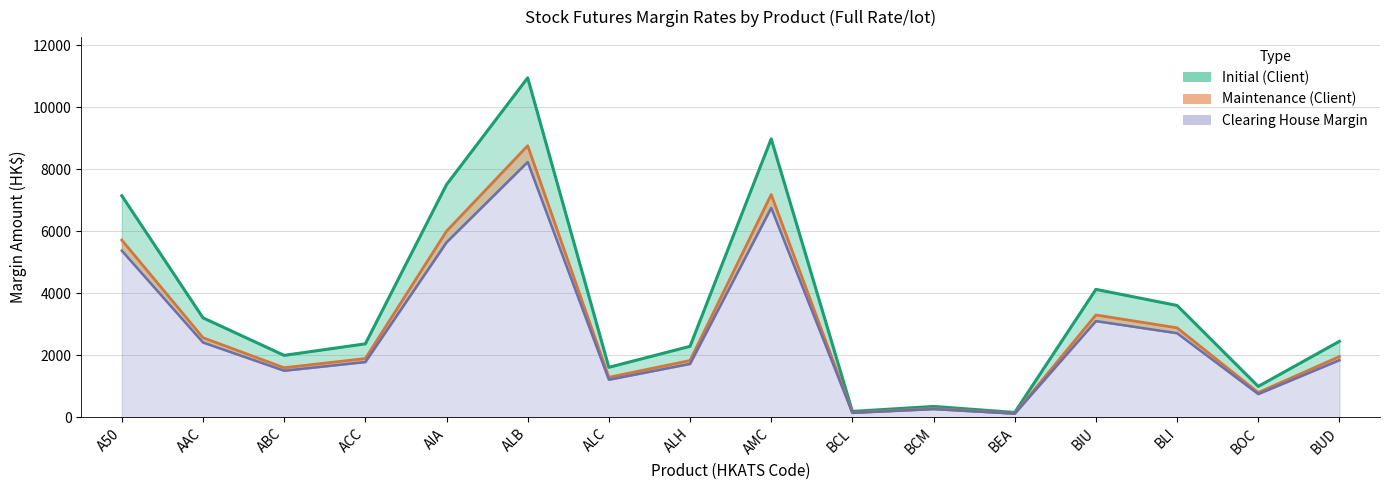

Where is the first local minimum for Clearing House Margin?

ABC